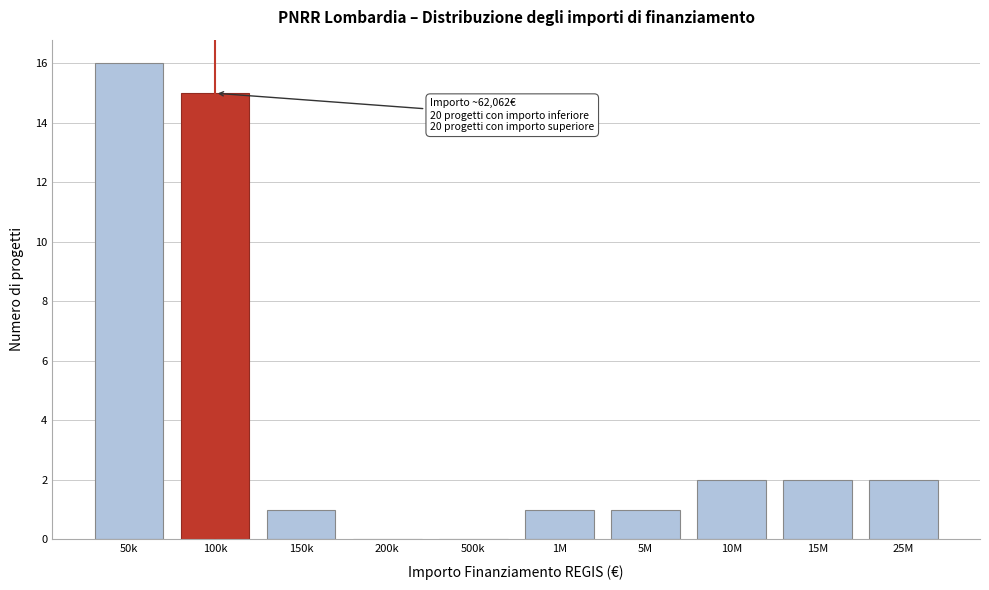

Reading left to right, list all the values displayed in this chart.

50k=16	100k=15	150k=1	200k=0	500k=0	1M=1	5M=1	10M=2	15M=2	25M=2